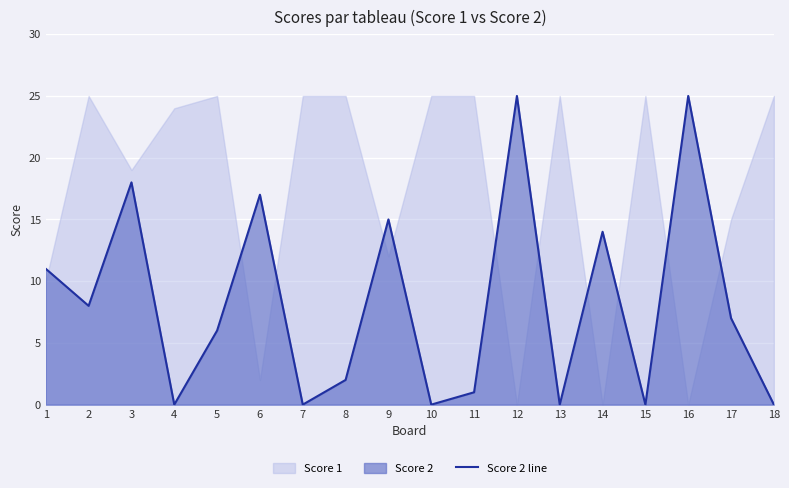

Is it true that the value at 4 is -17?

False